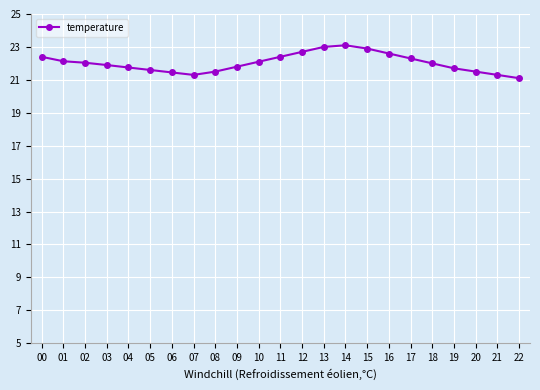

What is the ratio of the value at 09 to the value at 12?

1.0